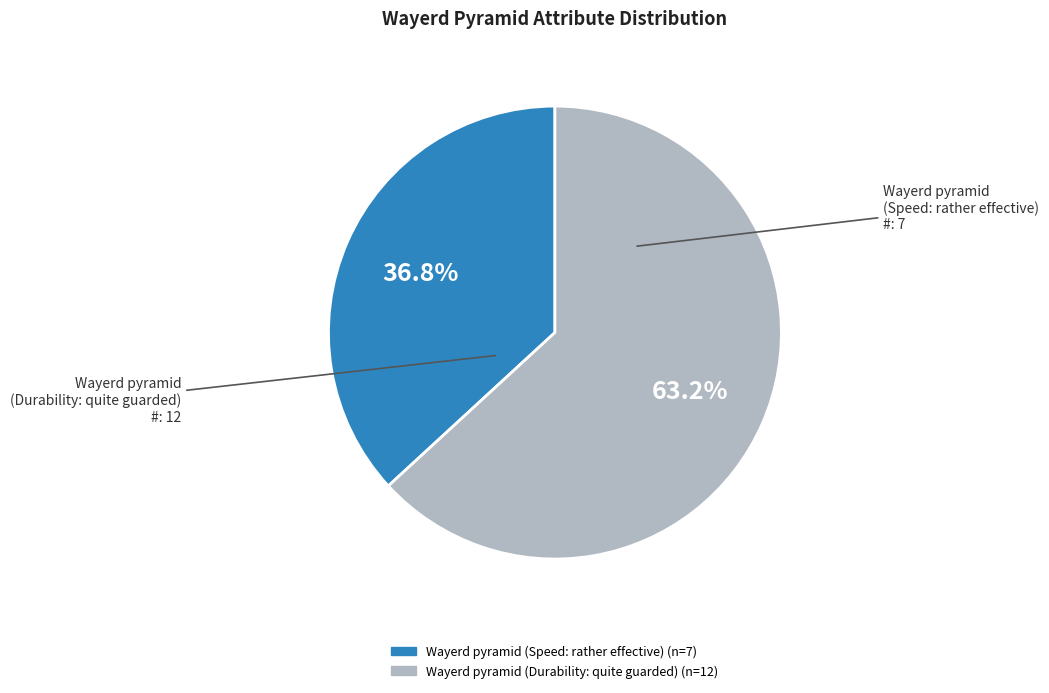

Does Wayerd pyramid (Durability: quite guarded) account for over 50% of the chart?

Yes